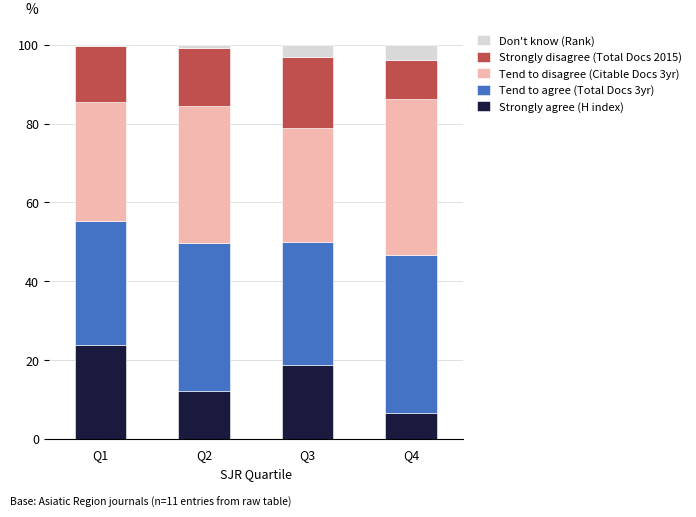

Are the bars grouped side by side (vs. stacked)?

No